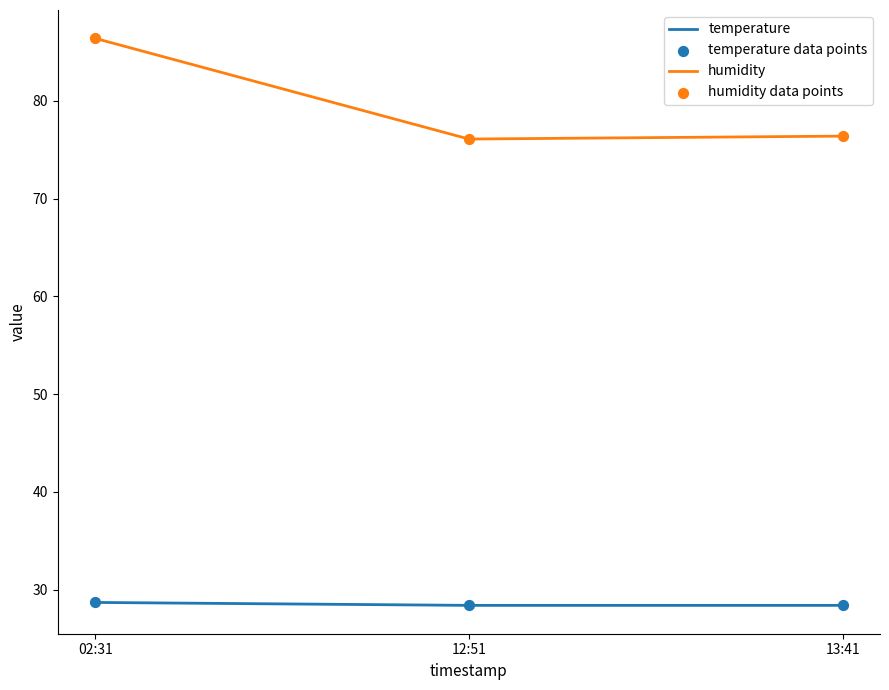

At how many categories does at least one series exceed 69?

3